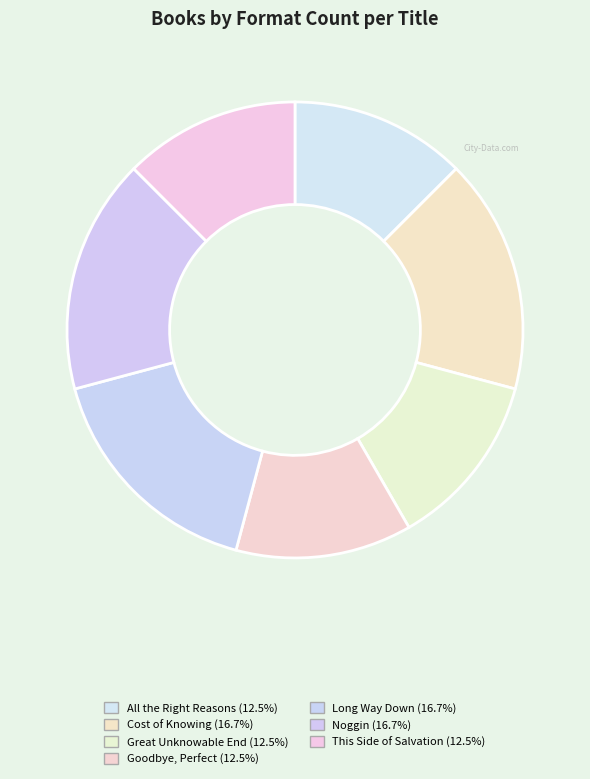

Count the number of slices in the pie.

7